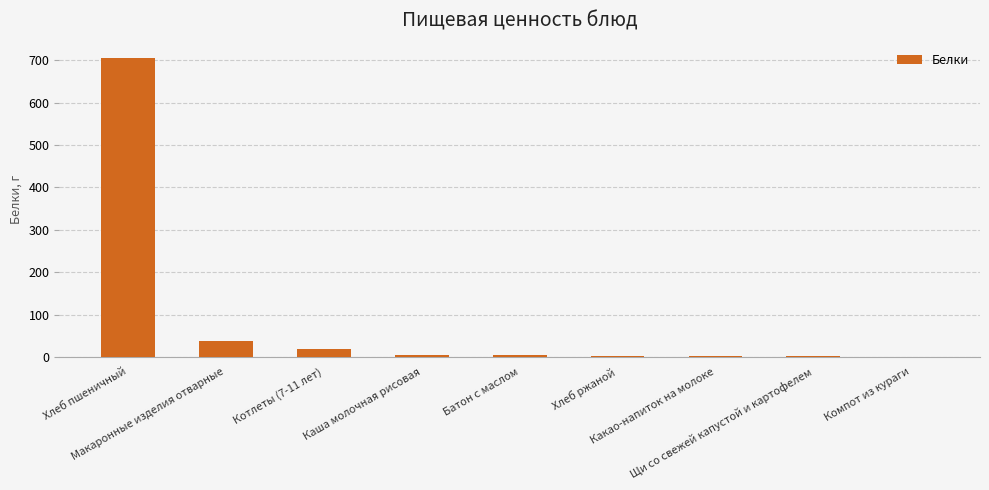

What is the greatest value displayed?

706.0